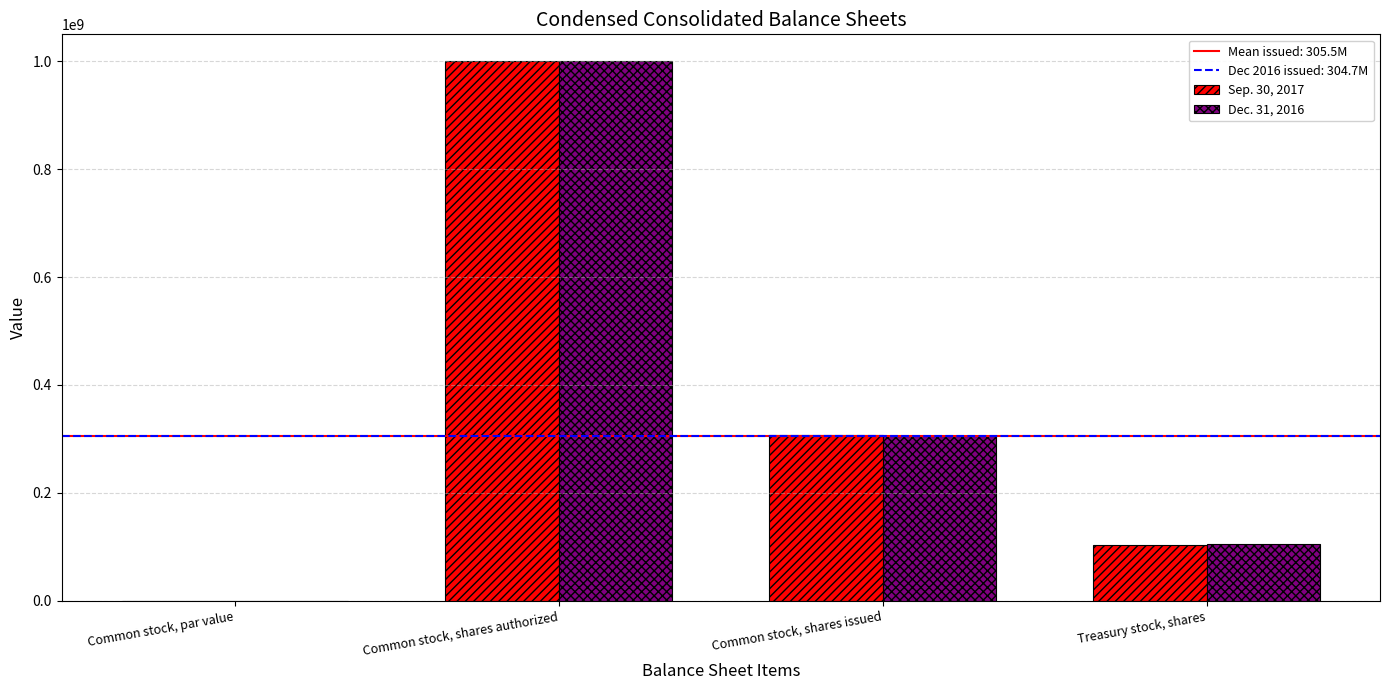

What is the difference between the Sep. 30, 2017 values at Common stock, shares issued and Common stock, par value?

306300000.0